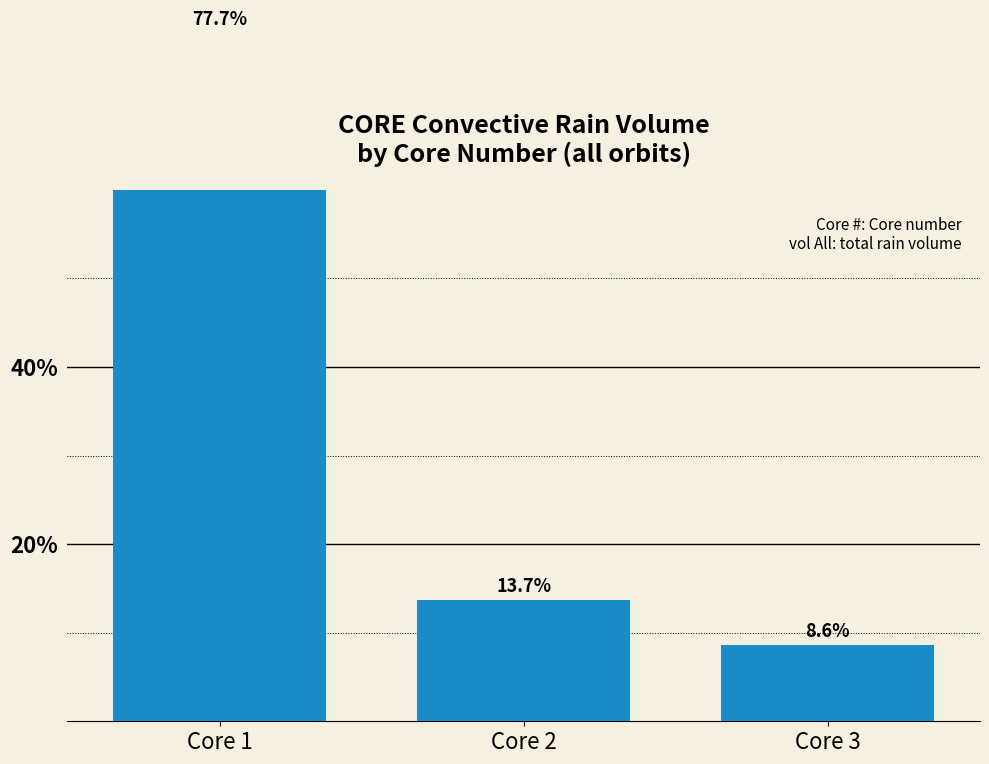

Approximately how many times larger is the value at Core 3 compared to Core 1?

0.1